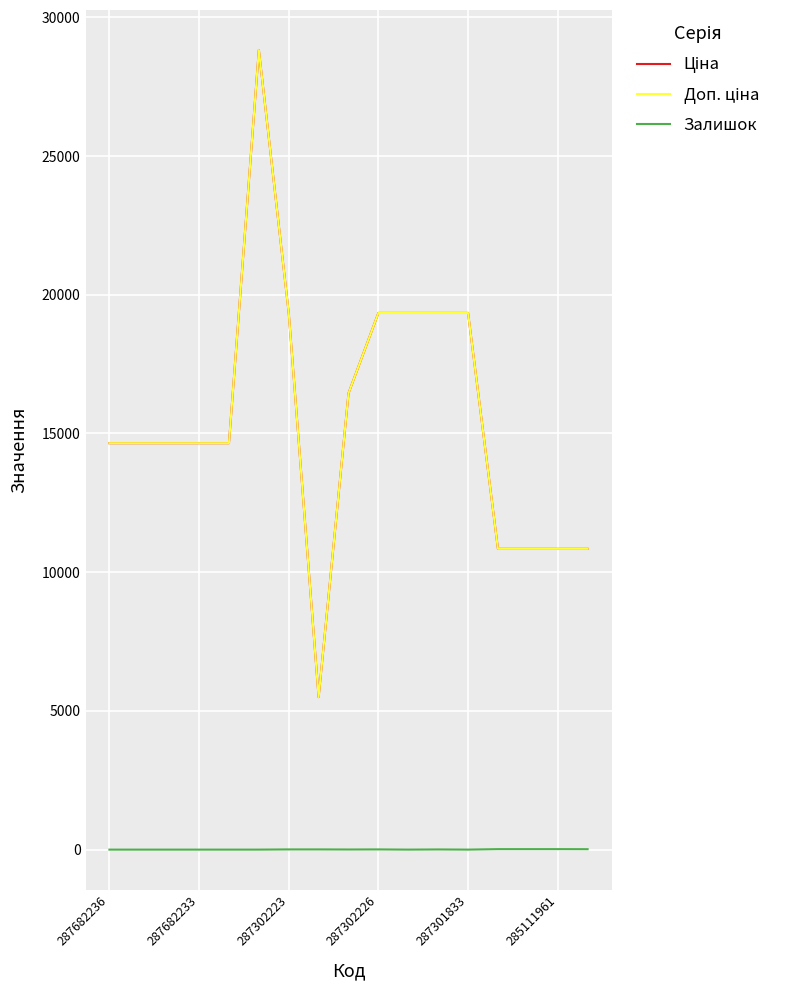

In Доп. ціна, how many points are higher than both neighbors (excluding endpoints)?

1